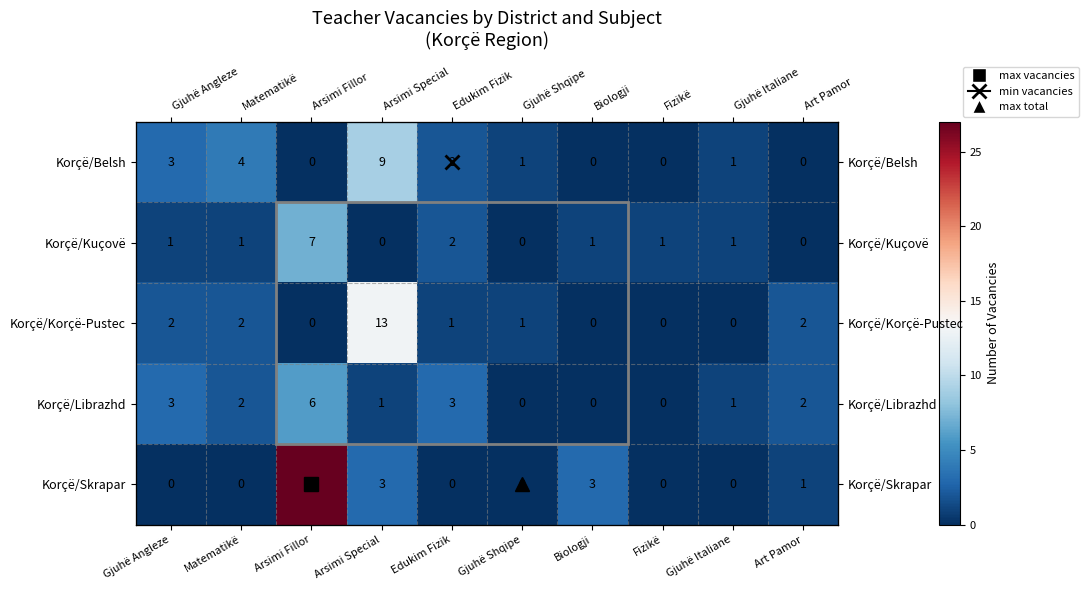

The value of Korçë/Skrapar at Gjuhë Italiane is 0. True or false?

True